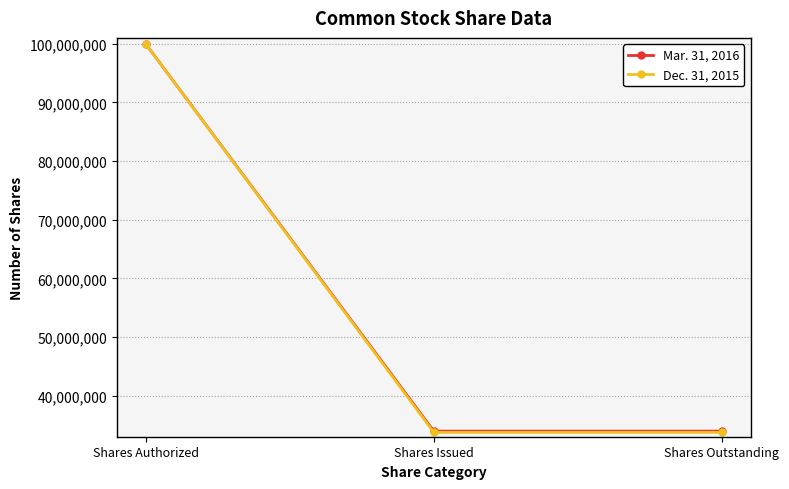

What is the sum of the Mar. 31, 2016 values at Shares Issued and Shares Authorized?

133948599